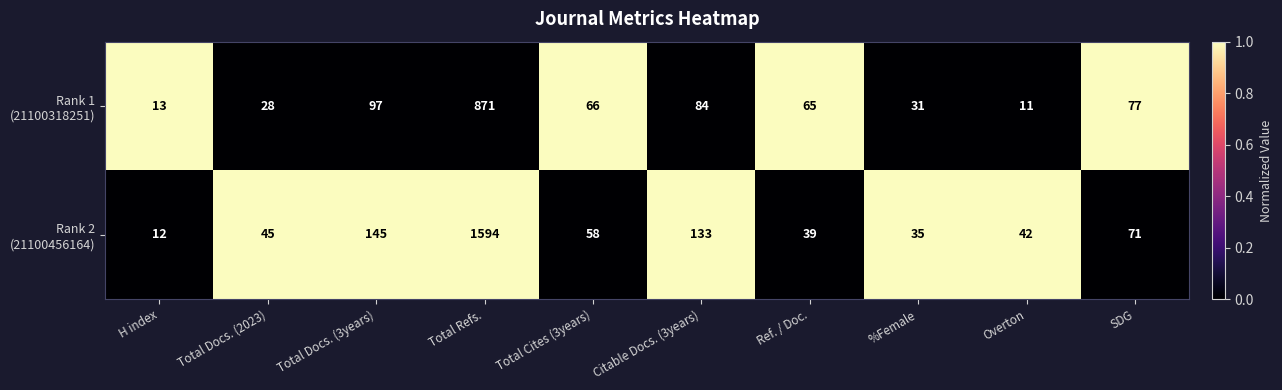

What is the difference between the highest and lowest values at SDG?

6